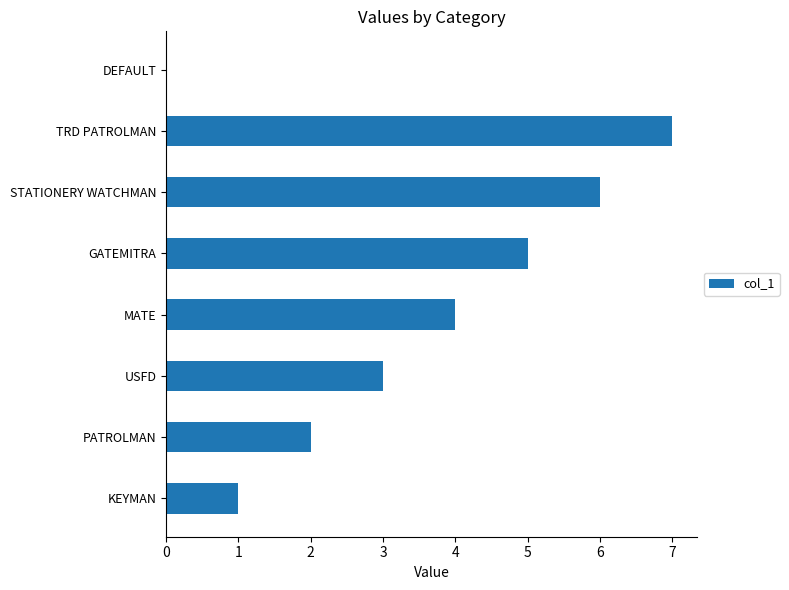

What is the greatest value displayed?

7